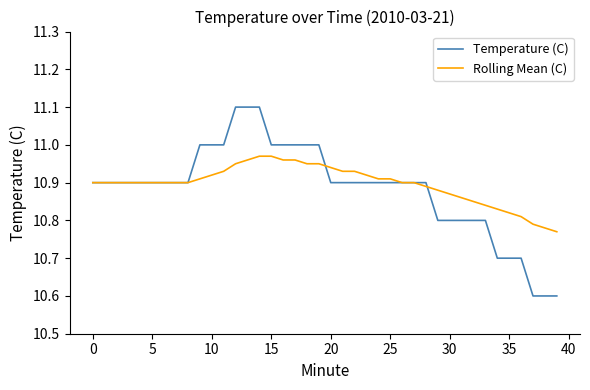

What is the minimum value for Temperature (C)?

10.6